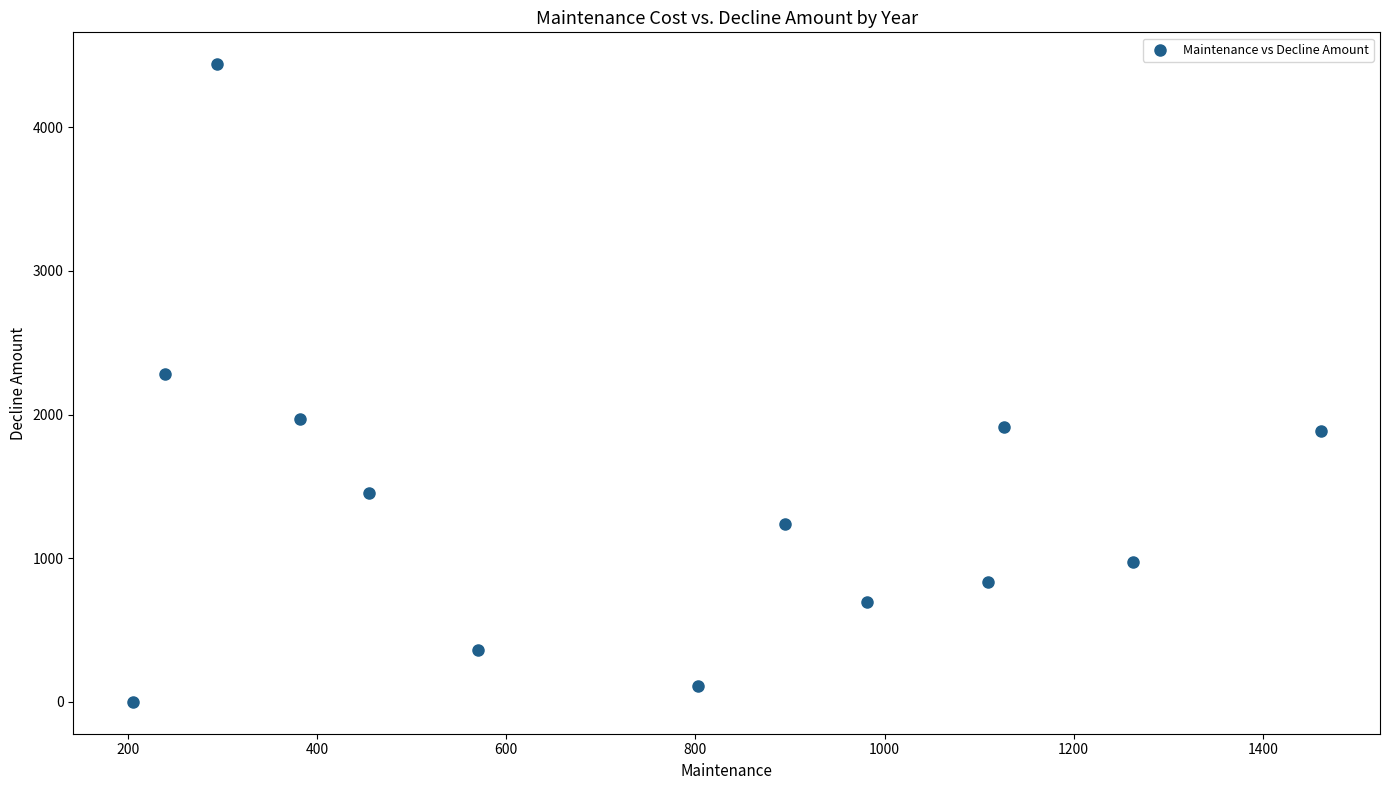

What is the range of X values (max minus min)?

1256